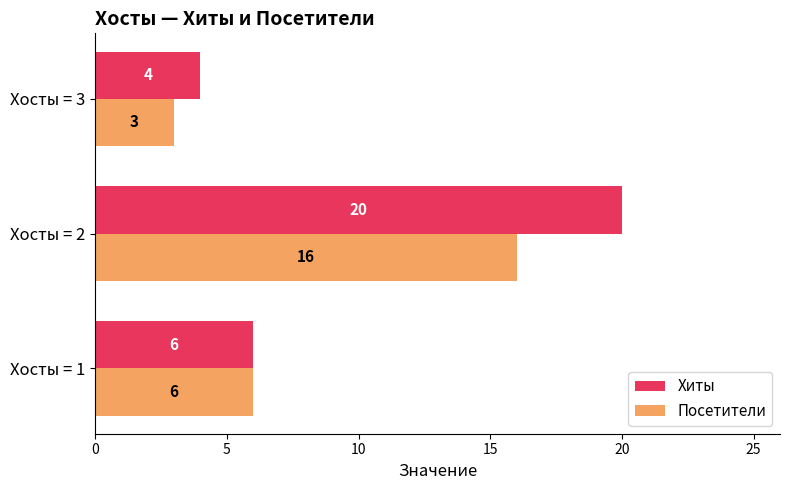

List the labels in order of Хиты value, smallest first.

Хосты = 3, Хосты = 1, Хосты = 2